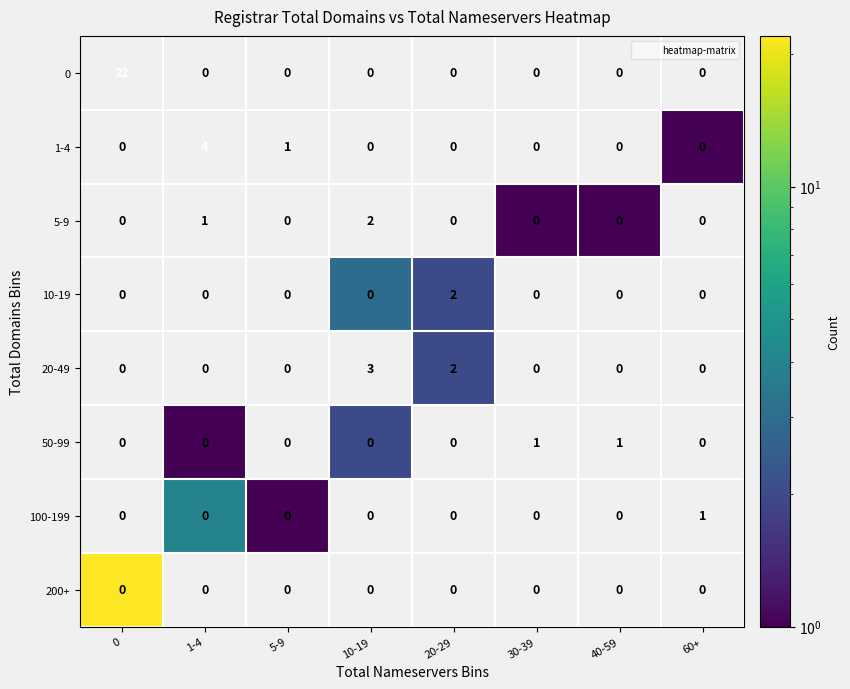

What is the total value across all series at 5-9?

1